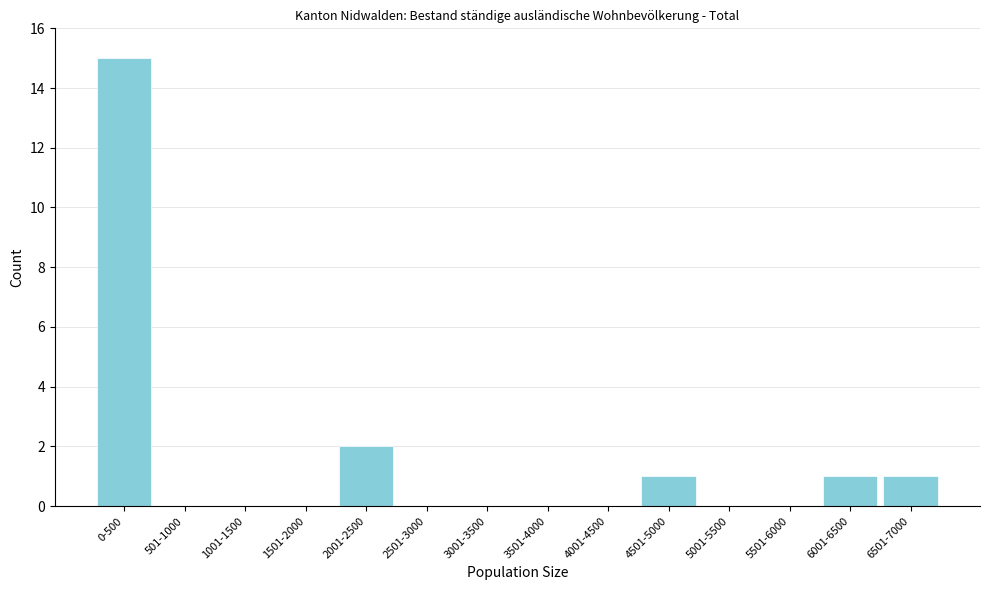

Reading right to left, what are all the values shown in this chart?

6501-7000=1	6001-6500=1	5501-6000=0	5001-5500=0	4501-5000=1	4001-4500=0	3501-4000=0	3001-3500=0	2501-3000=0	2001-2500=2	1501-2000=0	1001-1500=0	501-1000=0	0-500=15